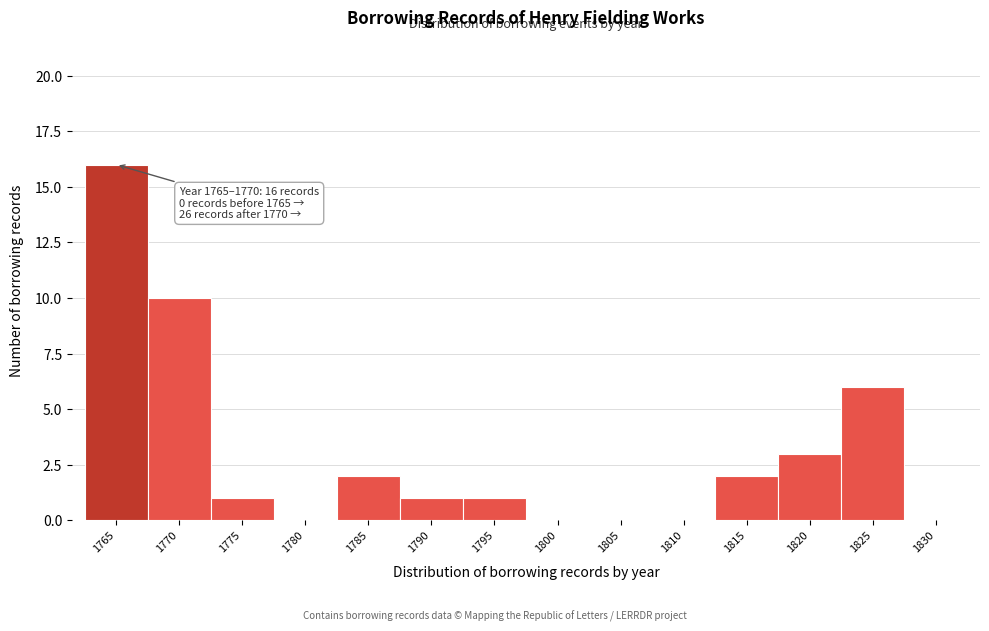

Reading right to left, transcribe all the data shown in this chart.

1830=0	1825=6	1820=3	1815=2	1810=0	1805=0	1800=0	1795=1	1790=1	1785=2	1780=0	1775=1	1770=10	1765=16